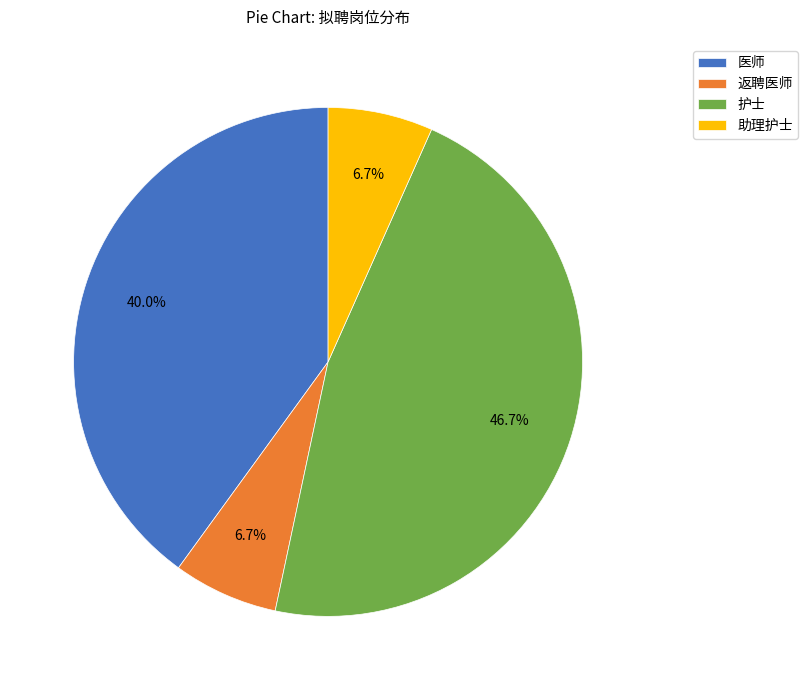

How much of the chart is everything except 助理护士?

93.3%